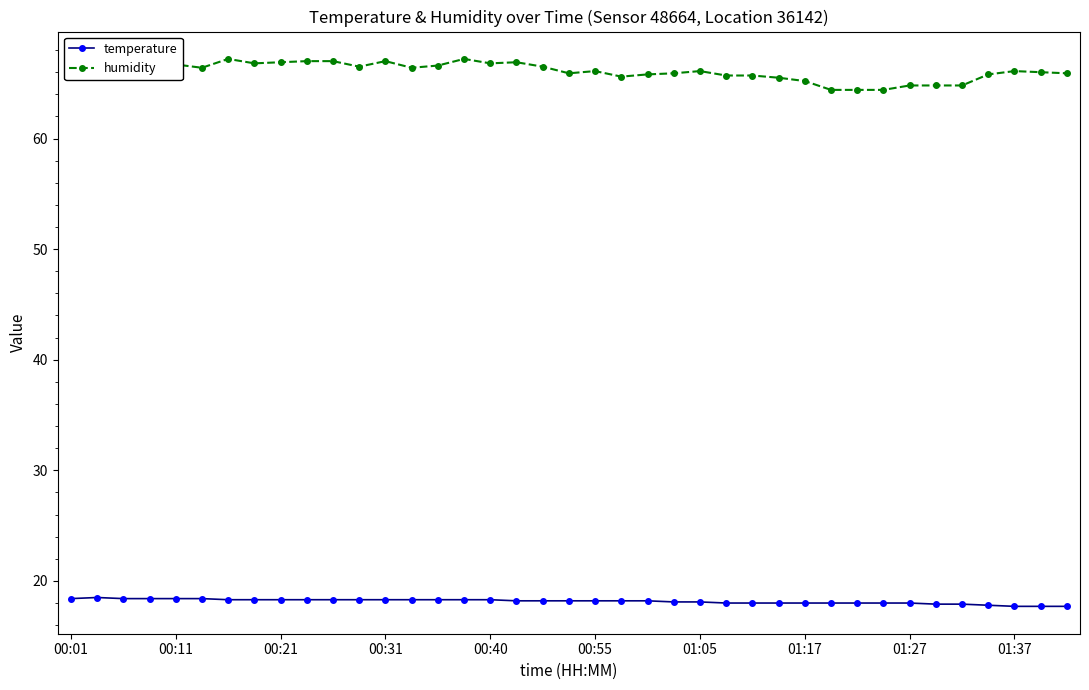

True or false: temperature and humidity intersect in this chart.

False